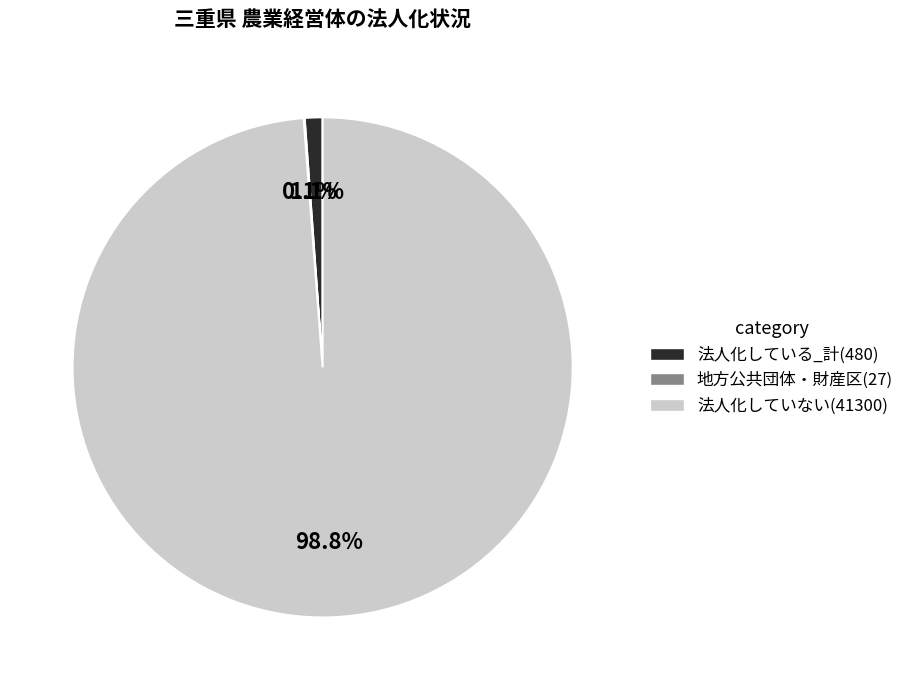

Combined, do 法人化している_計 and 法人化していない account for over 50%?

Yes